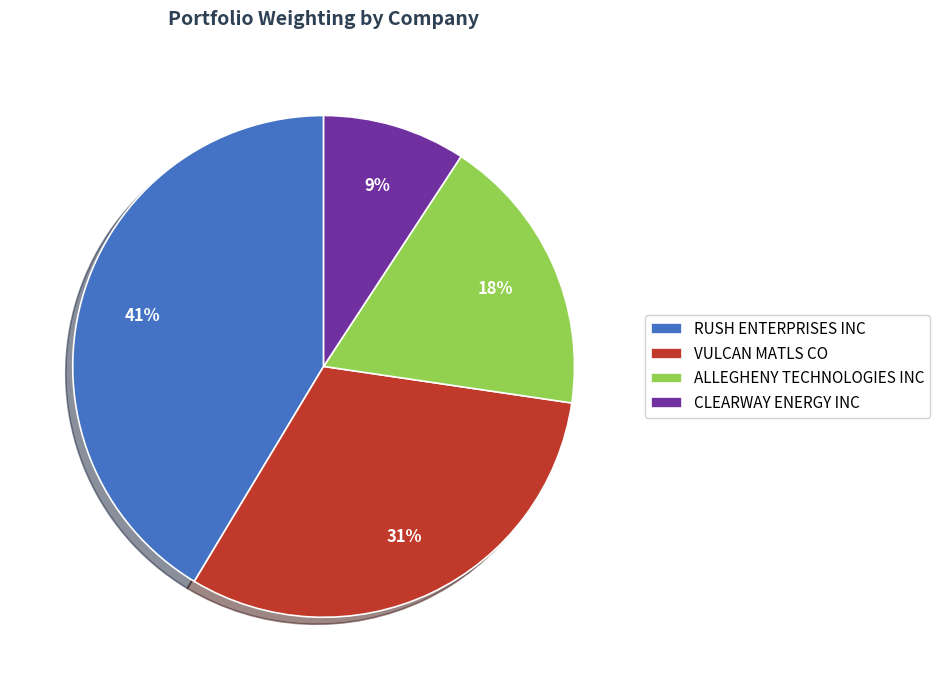

Is there any slice that represents more than half of the pie?

No